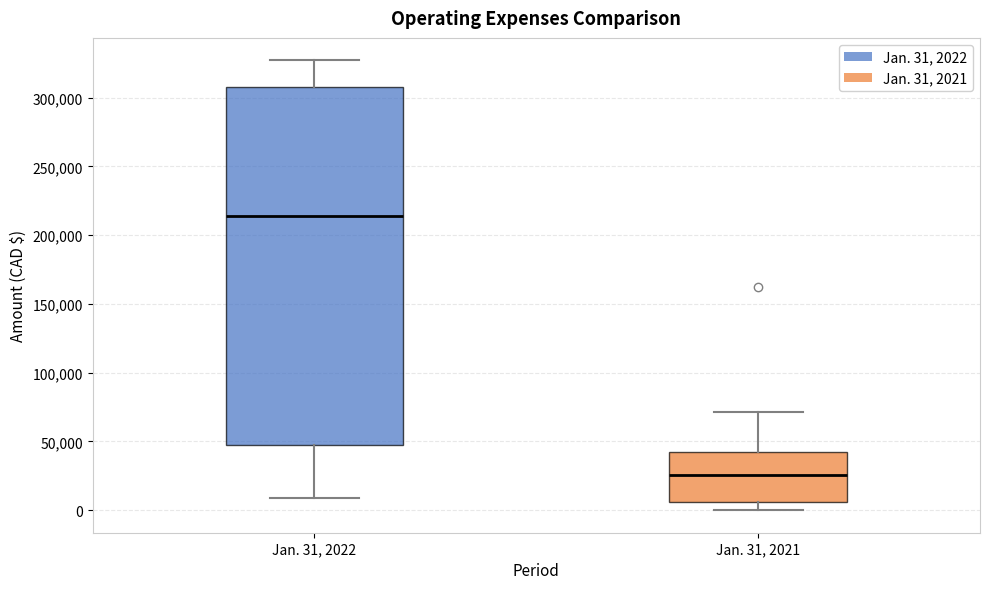

Comparing the boxes themselves (not the whiskers), which one is the tallest?

Jan. 31, 2022